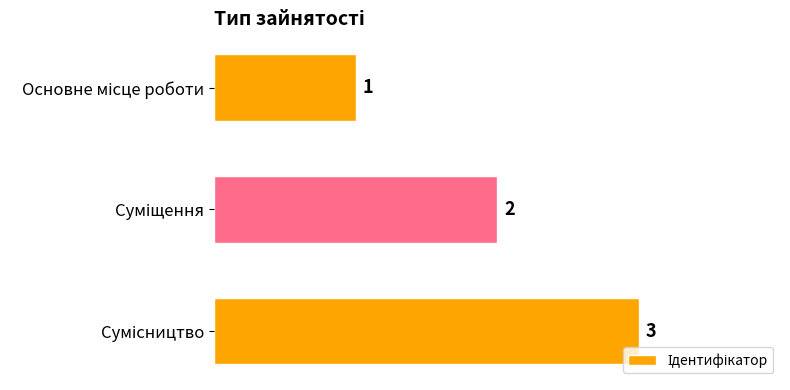

What is the maximum value shown in the chart?

3